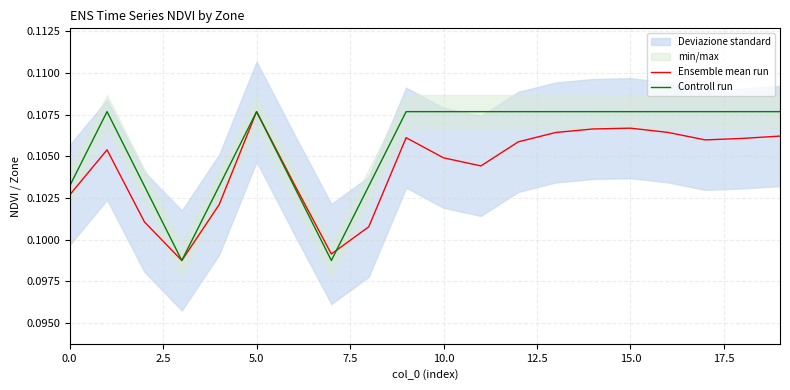

What is the approximate value of Ensemble mean run at 12?

0.1